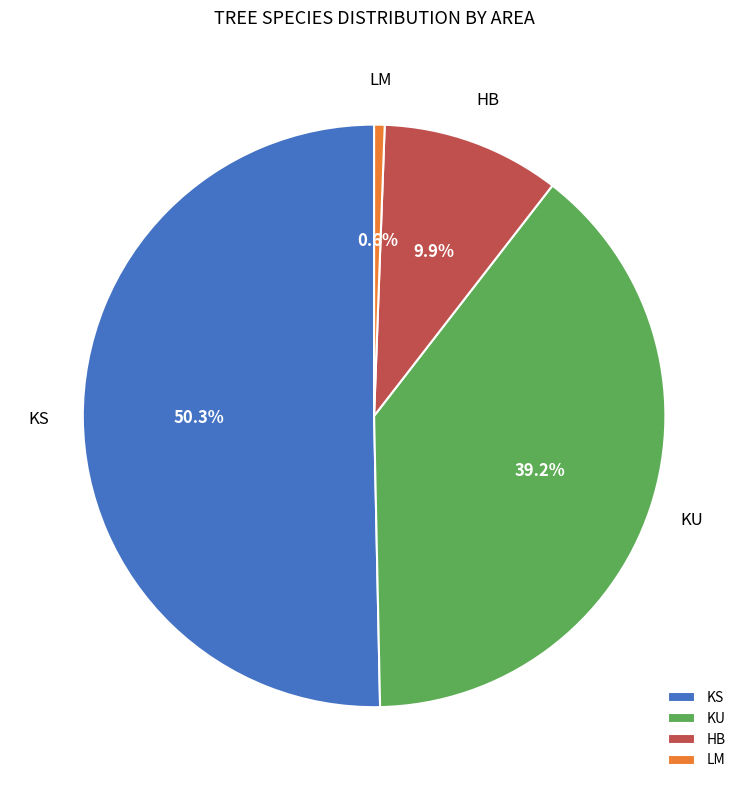

Is there a majority slice in this chart?

Yes